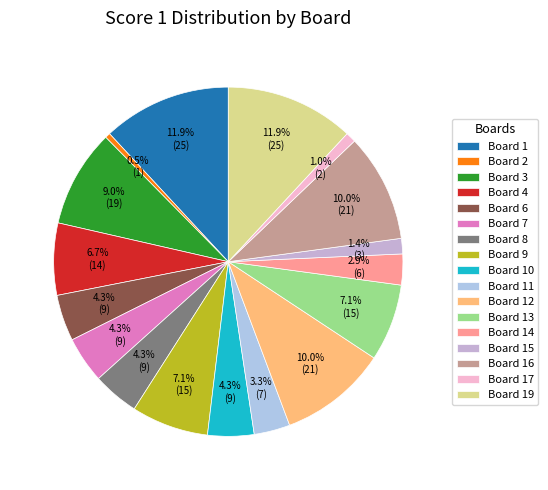

What is the ratio of the value at Board 2 to the value at Board 15?

0.3